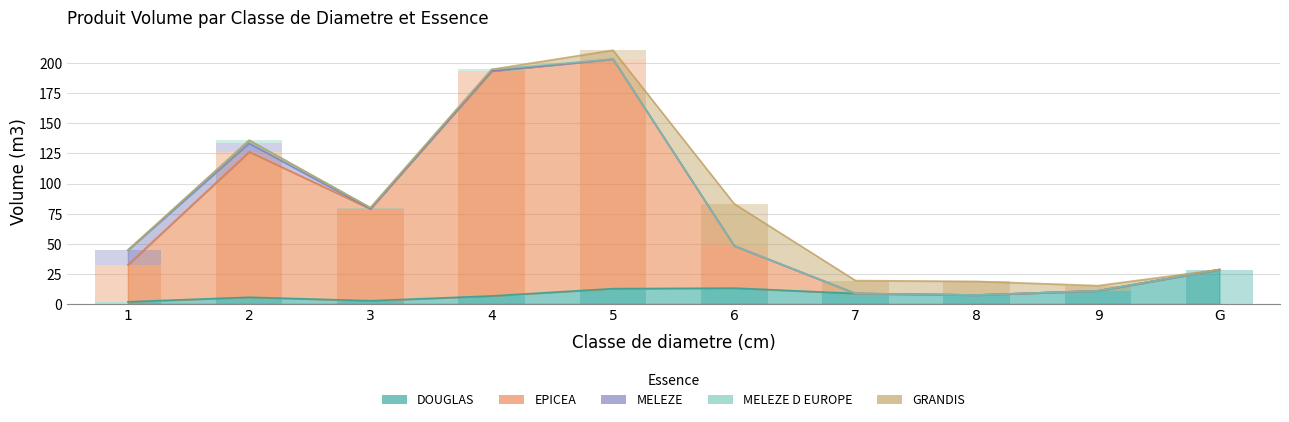

Count the number of categories in the chart.

10